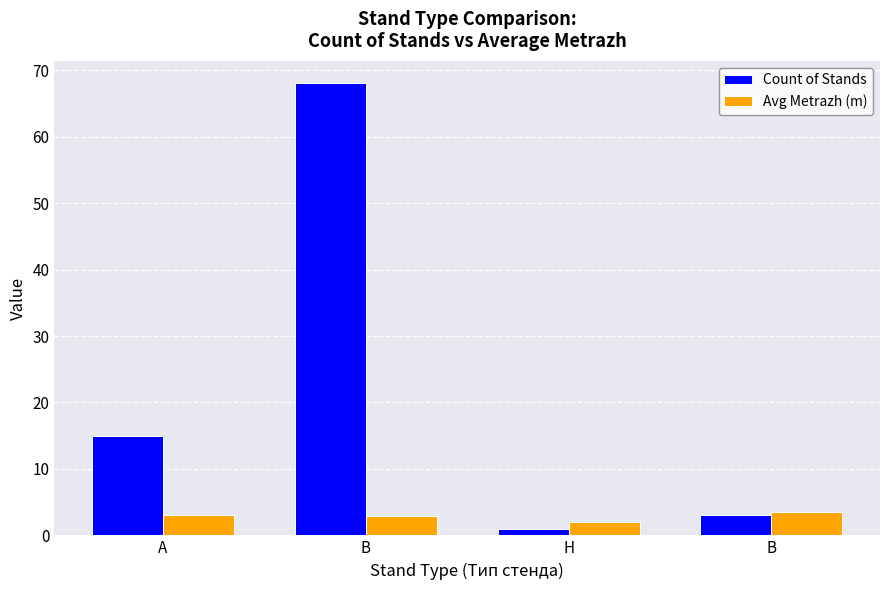

True or false: Count of Stands has a value of 68.0 at B.

True